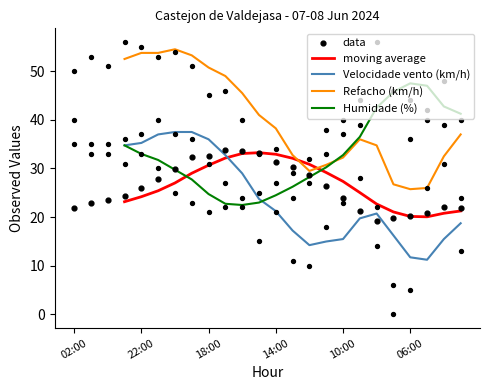

What is the total value across all series at 17:00?

128.7